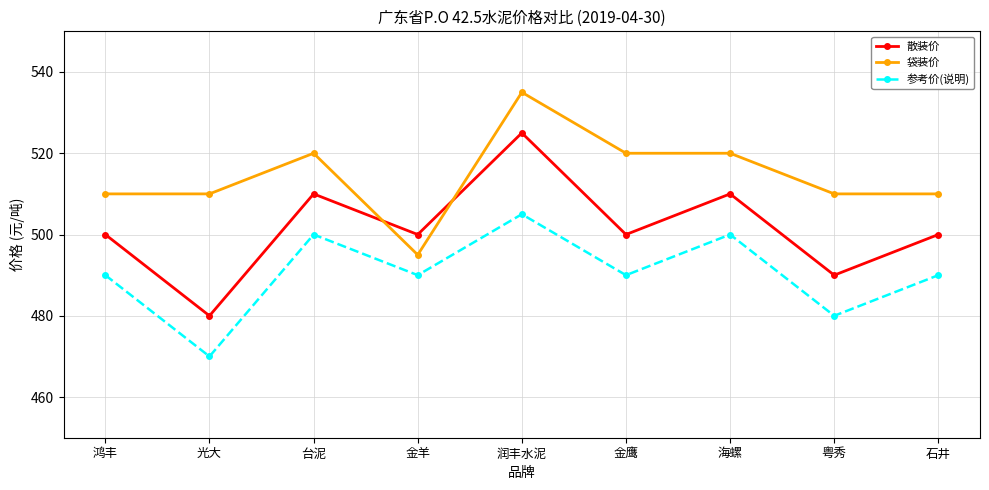

Where is the first local maximum for 袋装价?

台泥